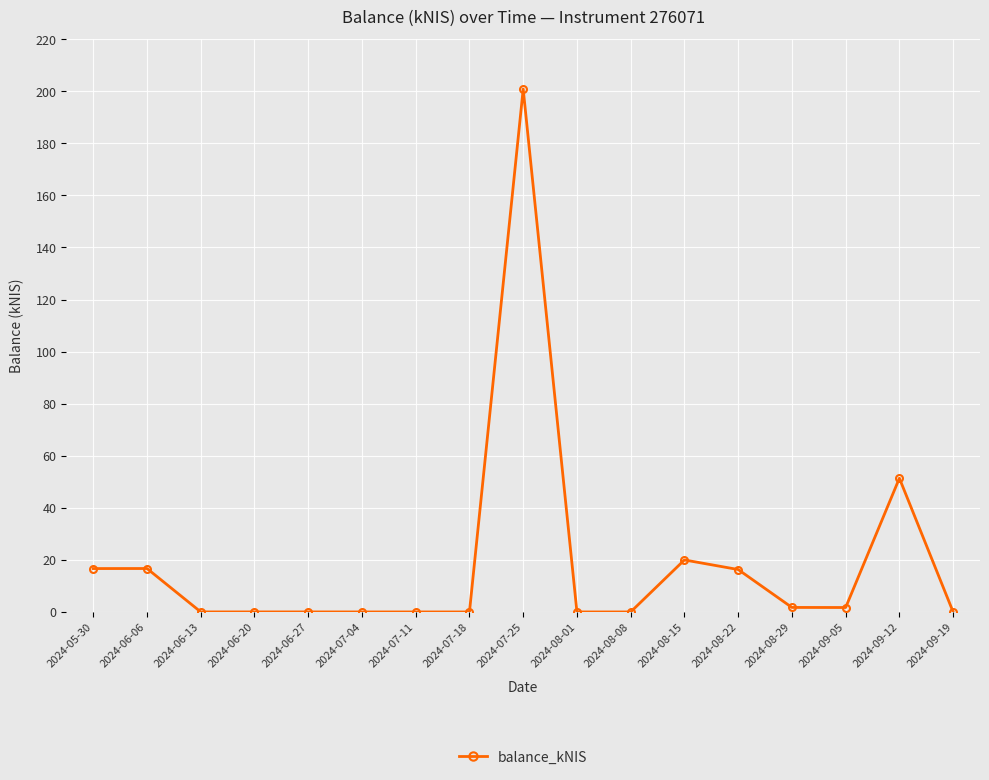

What is the difference between the maximum and minimum values?

200.8